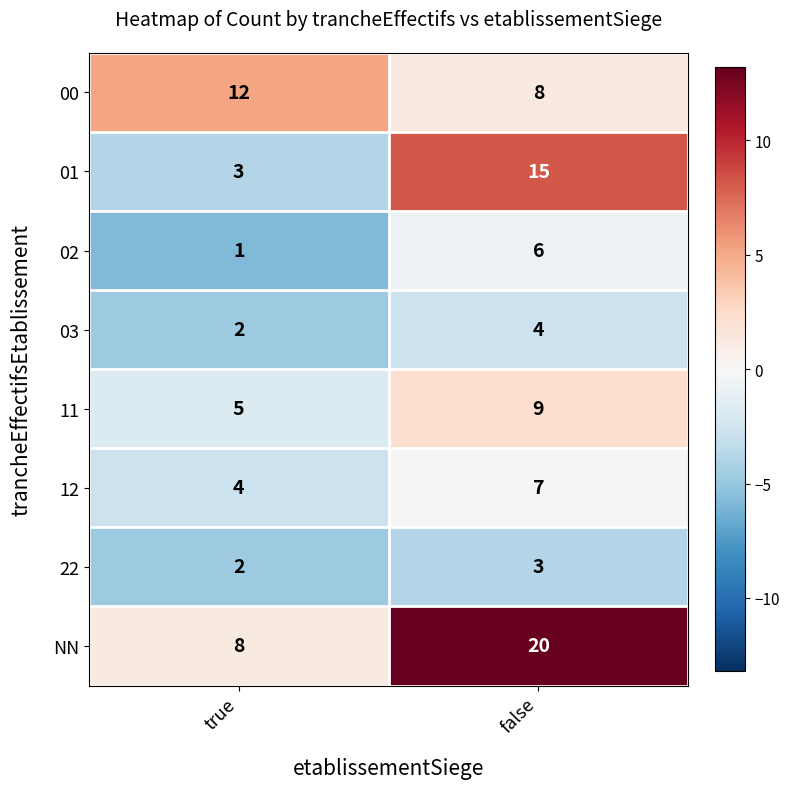

The value of 02 at true is 2. True or false?

False